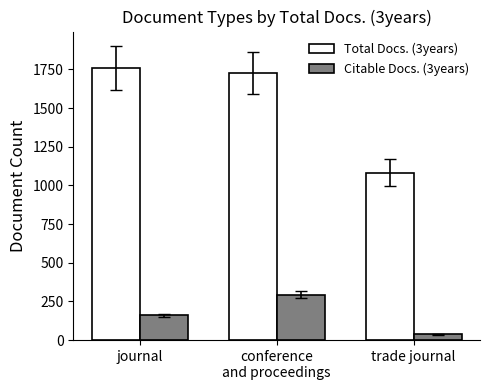

Which label corresponds to the largest value in the chart?

journal